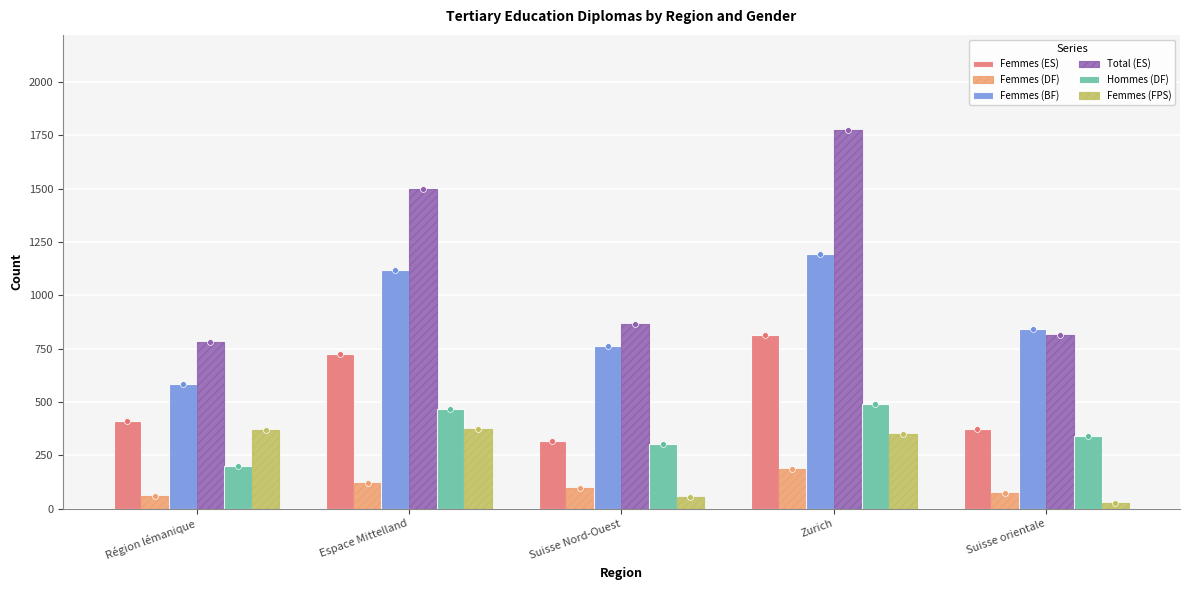

At which category is the sum across all series the highest?

Zurich